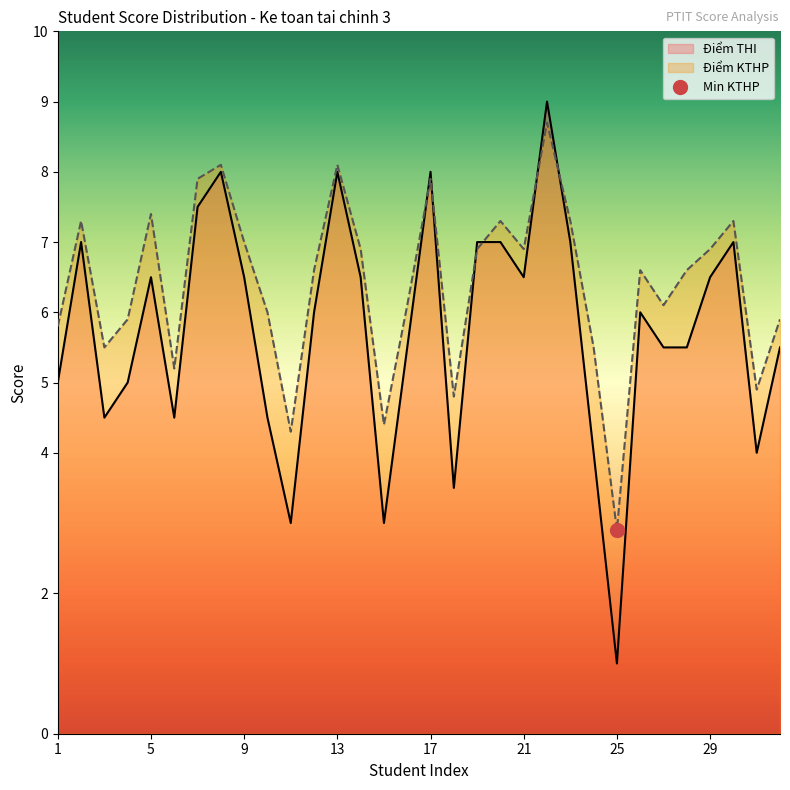

Where do Điểm KTHP and Điểm THI first cross each other?

16 and 17